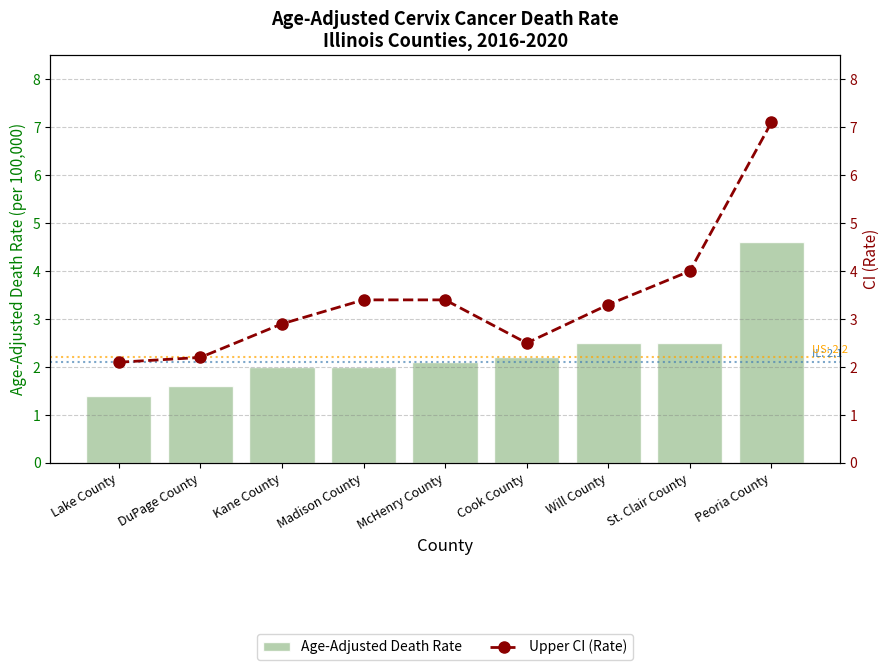

What are all the series names shown in the legend?

Age-Adjusted Death Rate, Upper CI (Rate)